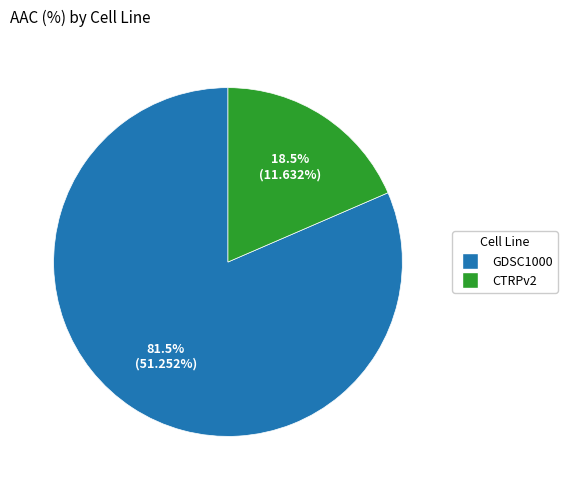

What portion of the pie excludes GDSC1000?

18.5%